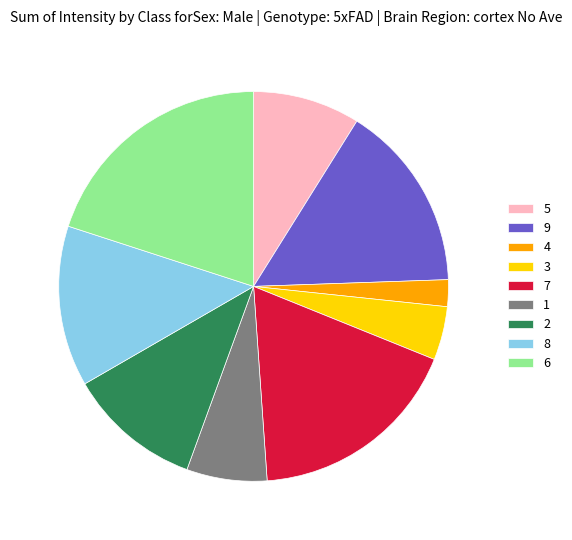

Between 2 and 8, which is larger?

8